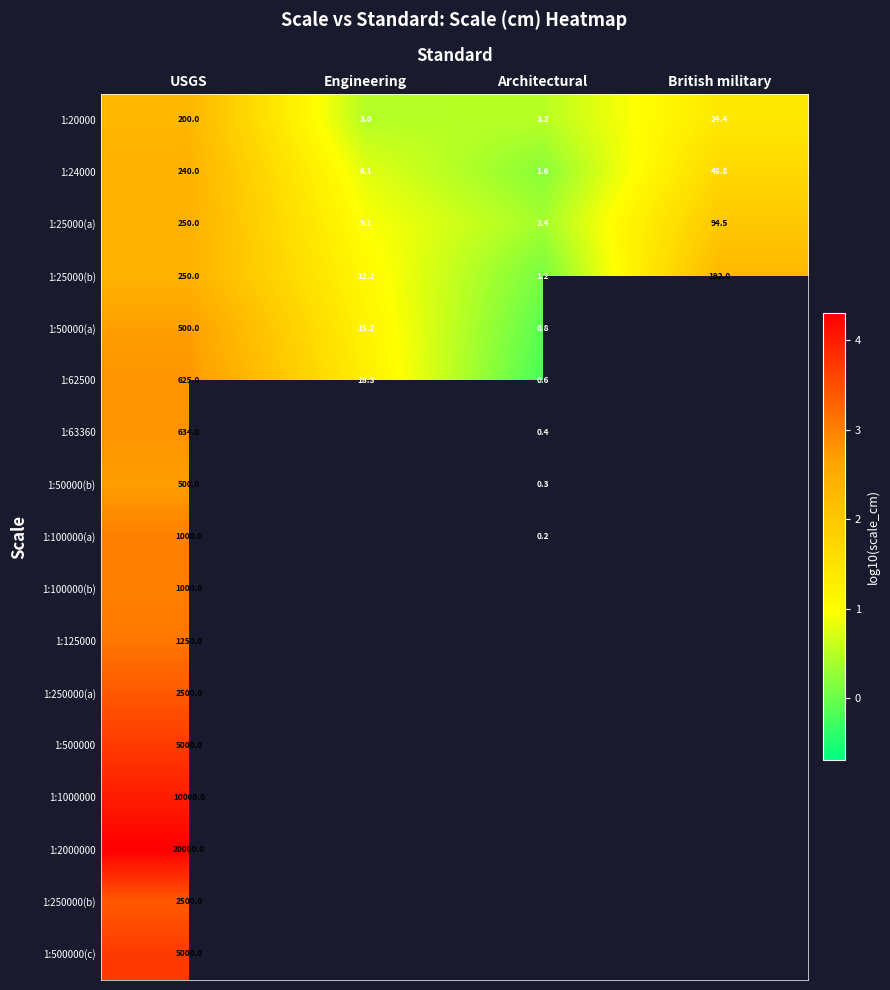

At how many categories does at least one series exceed 2?

2